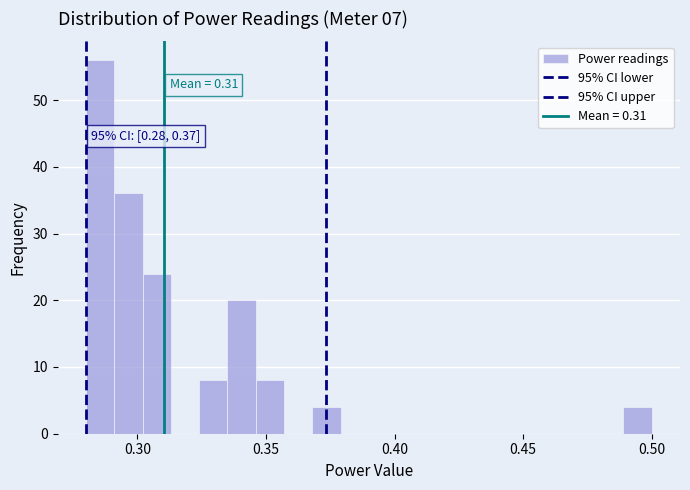

Read against the x-axis, roughly where is the centre of the tallest bar?

0.285